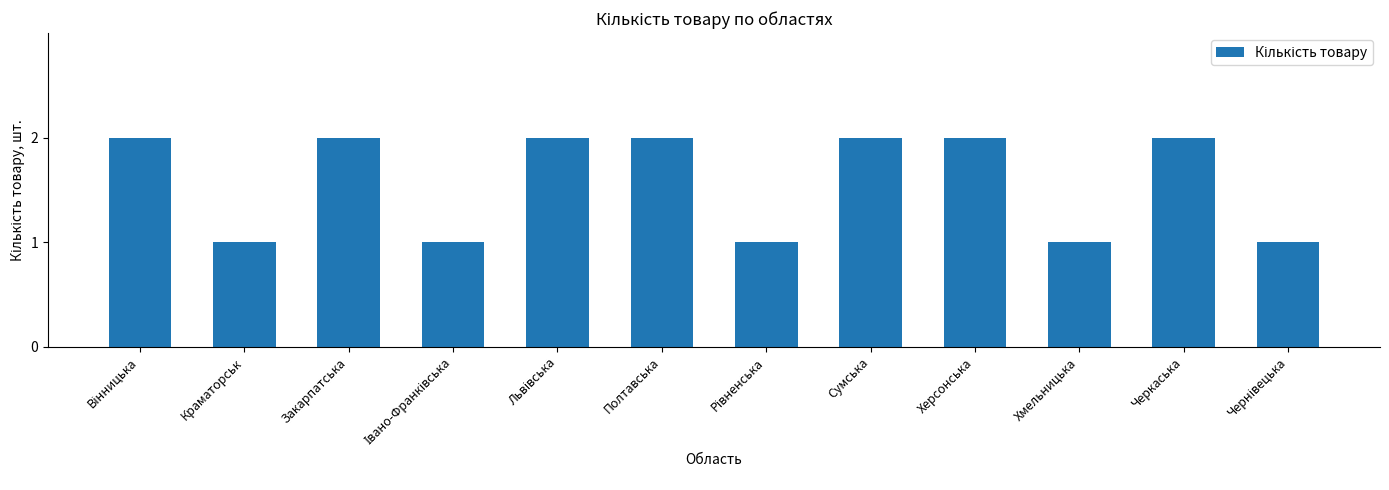

How many data points are less than 2?

5